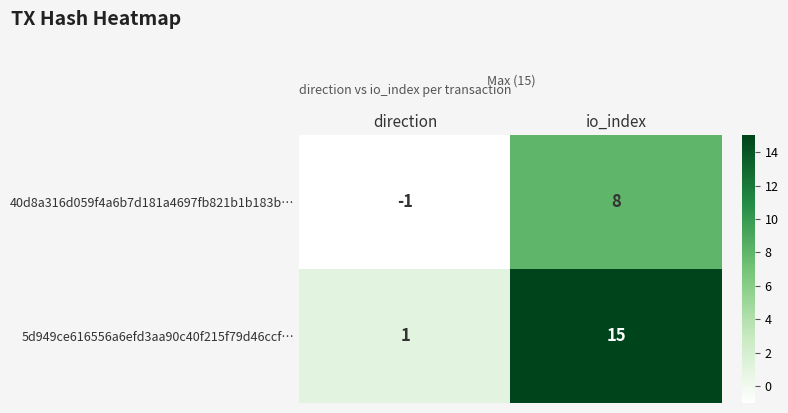

At io_index, list the series in order from largest to smallest.

5d949ce616556a6efd3aa90c40f215f79d46ccf…, 40d8a316d059f4a6b7d181a4697fb821b1b183b…